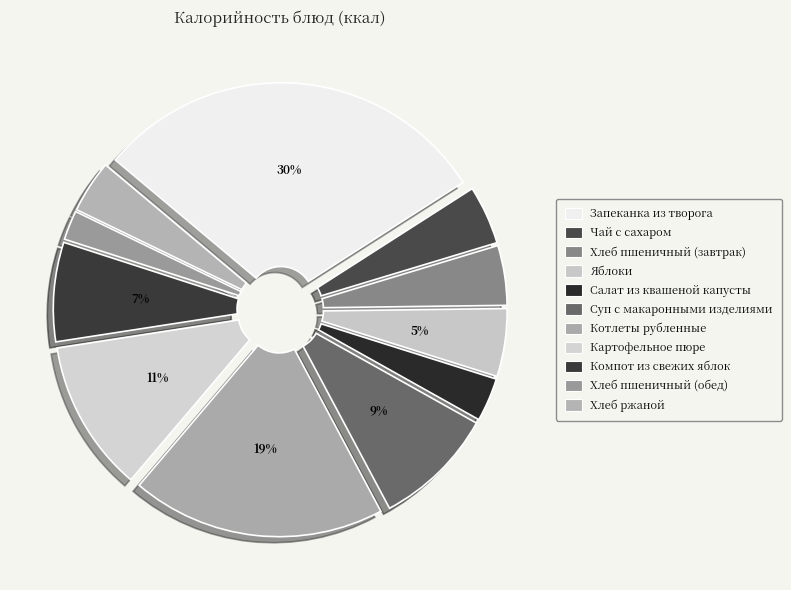

Which slice is the largest?

Запеканка из творога